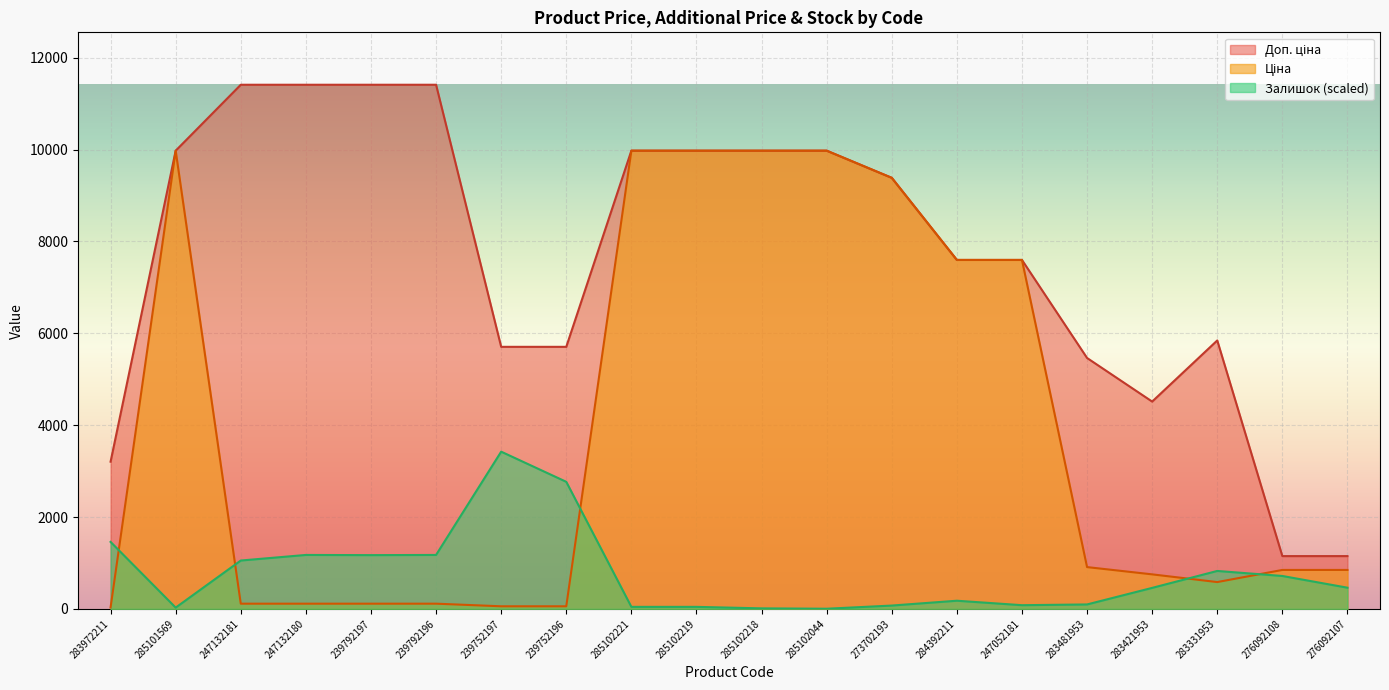

How many lines are shown in the chart?

3